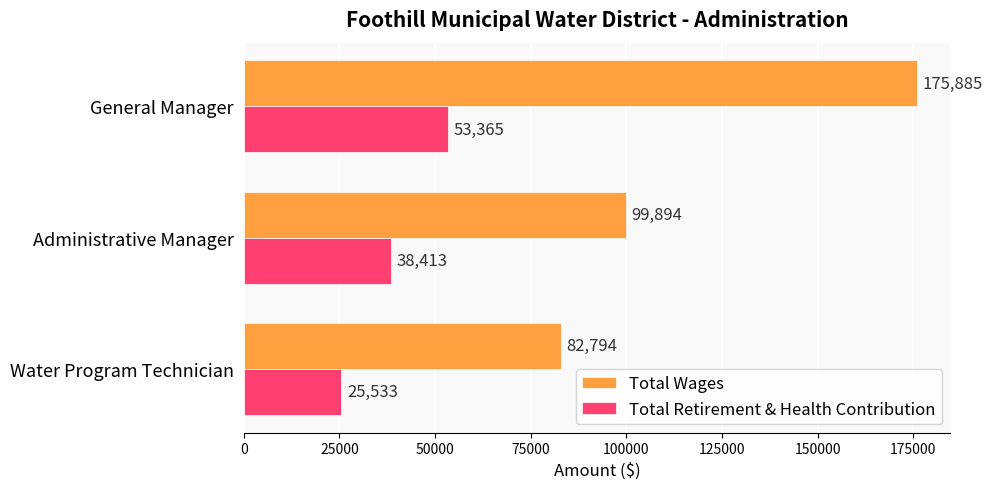

What is the difference between the highest and lowest values at Water Program Technician?

57261